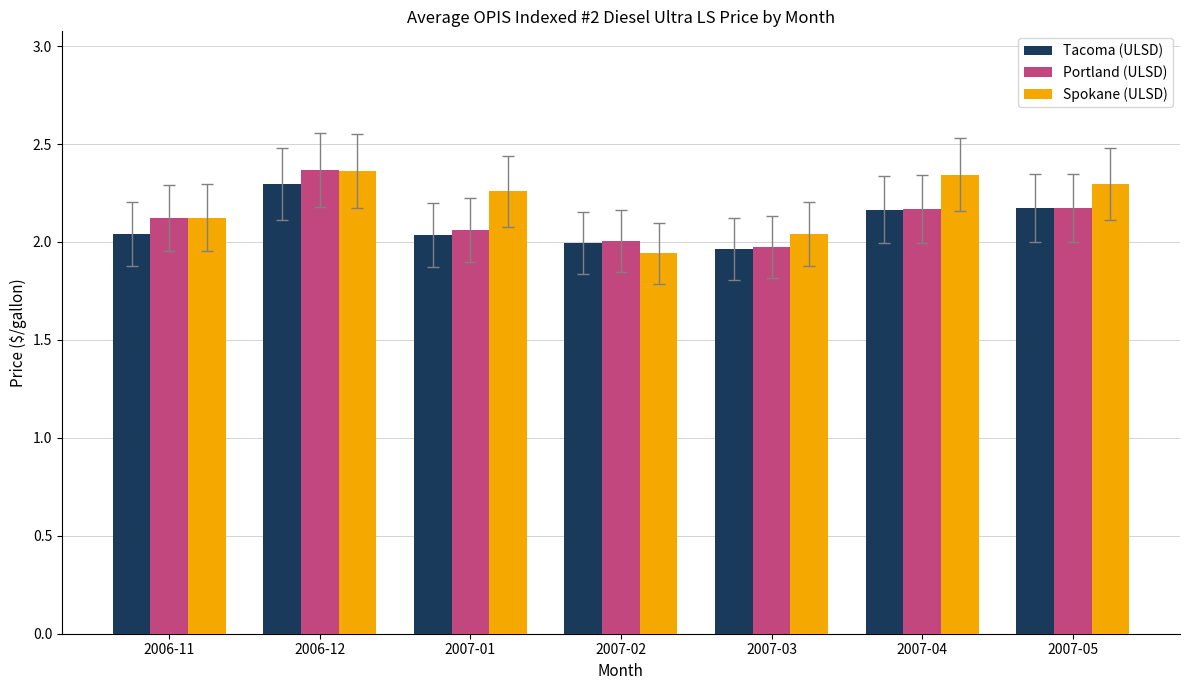

What is the label of the 5th bar from the right?

2007-01